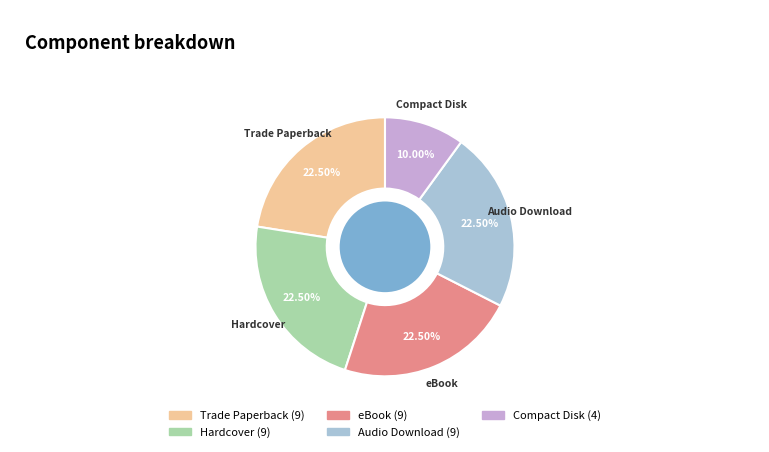

Does any single category account for the majority?

No